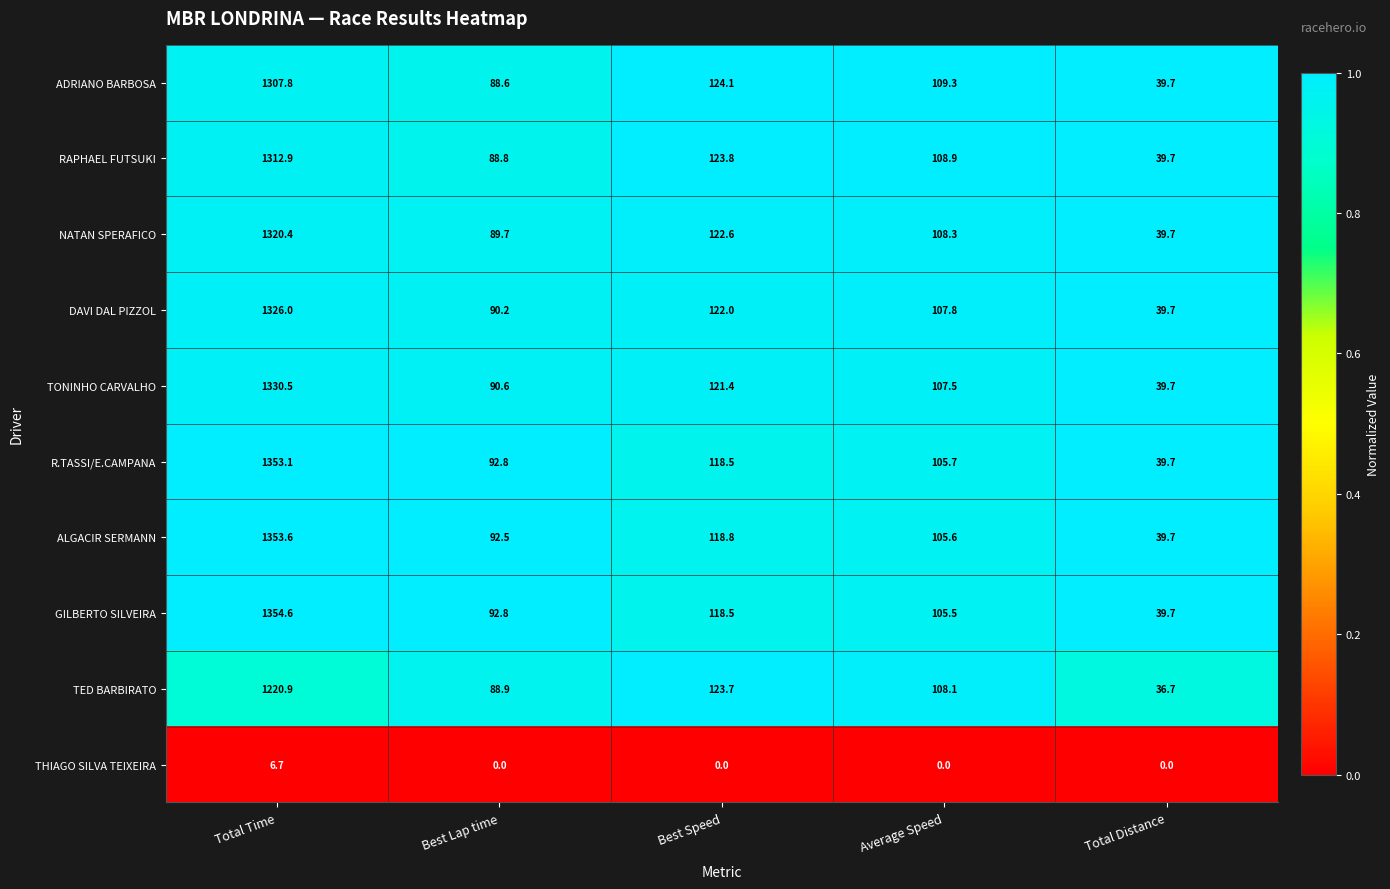

Which series has the largest range (max minus min)?

GILBERTO SILVEIRA